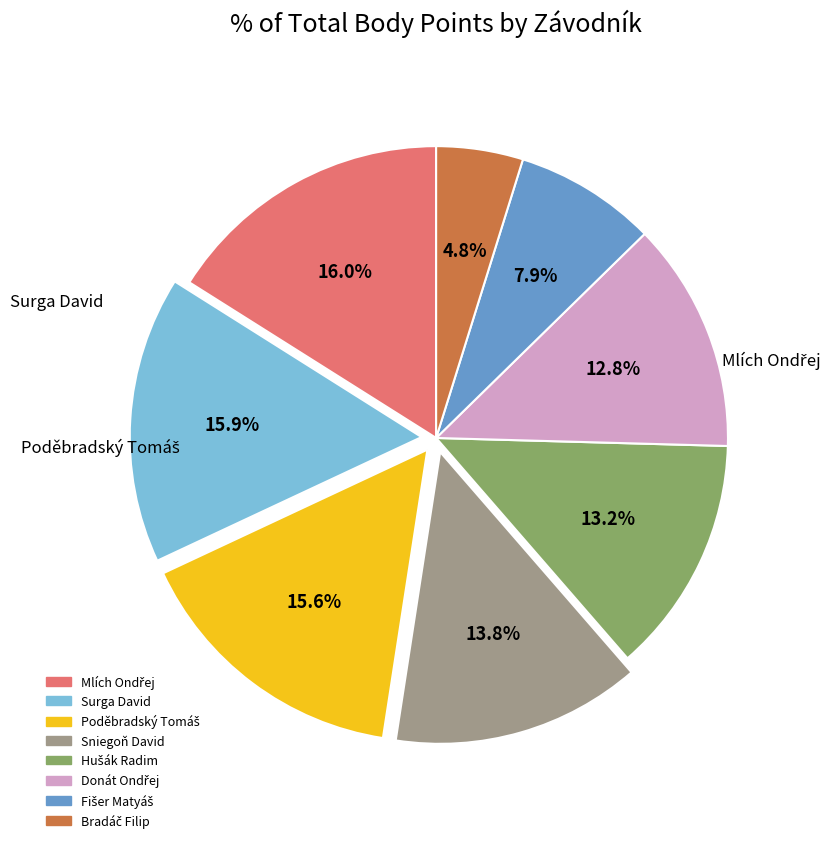

Count the number of slices in the pie.

8